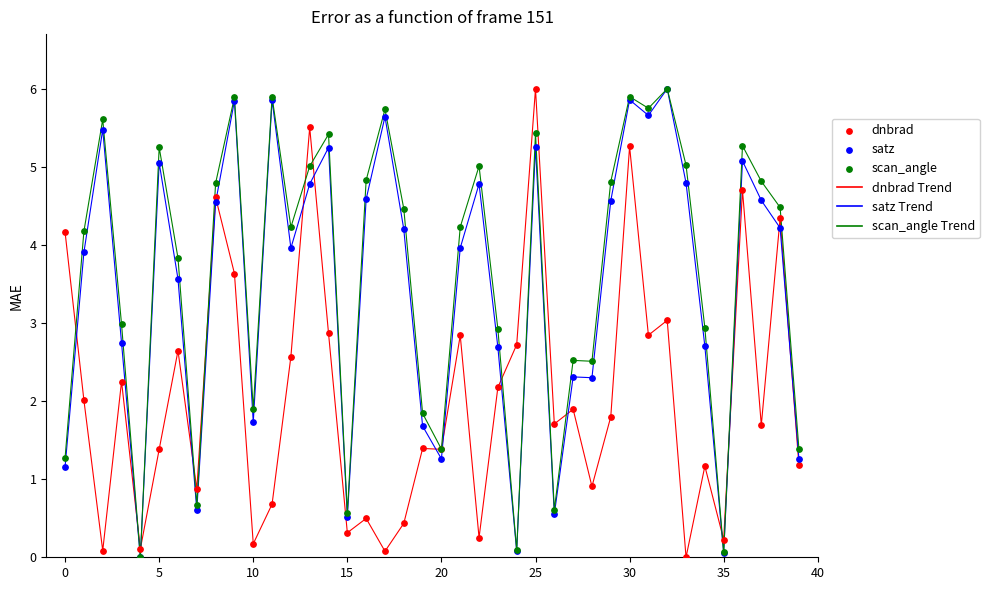

Which series has the largest total across all categories?

scan_angle Trend